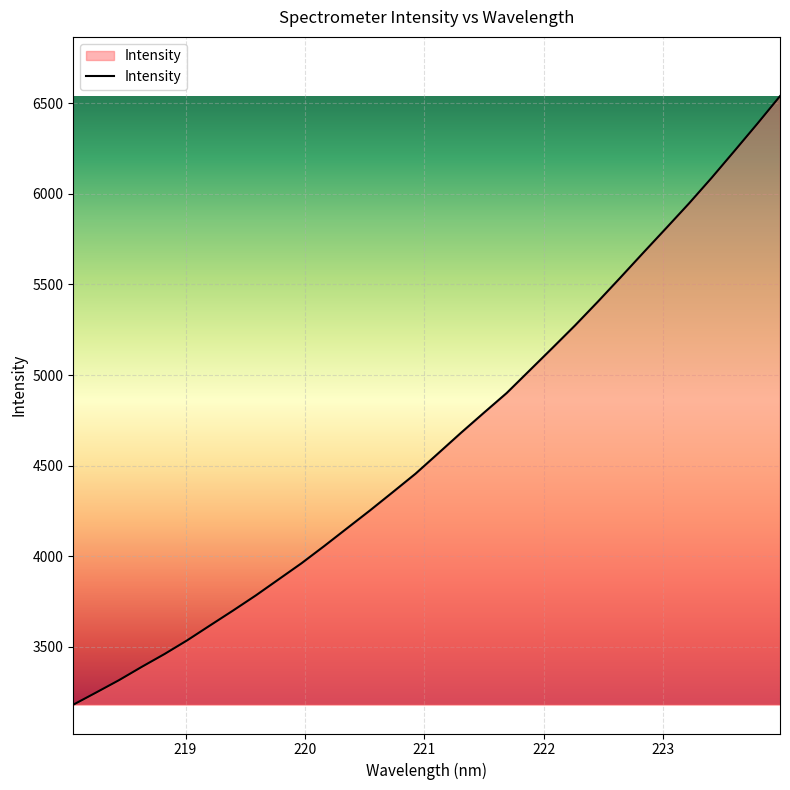

What is the minimum value shown in the chart?

3180.8